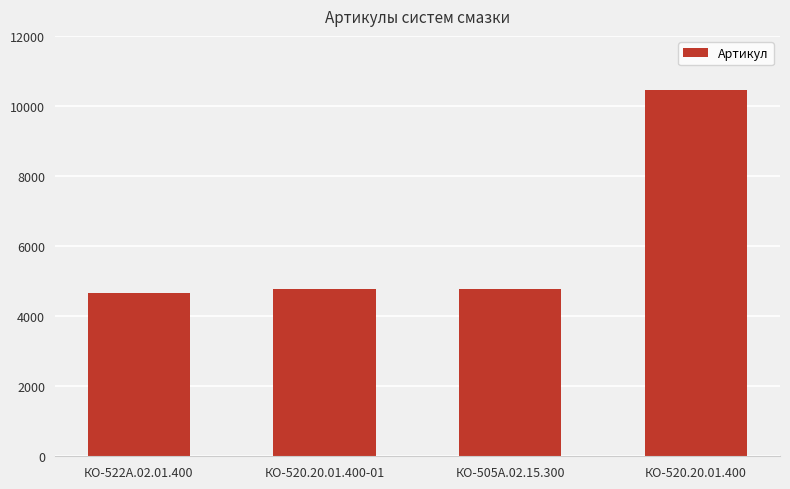

What is the value of the 4th bar from the left?

10469